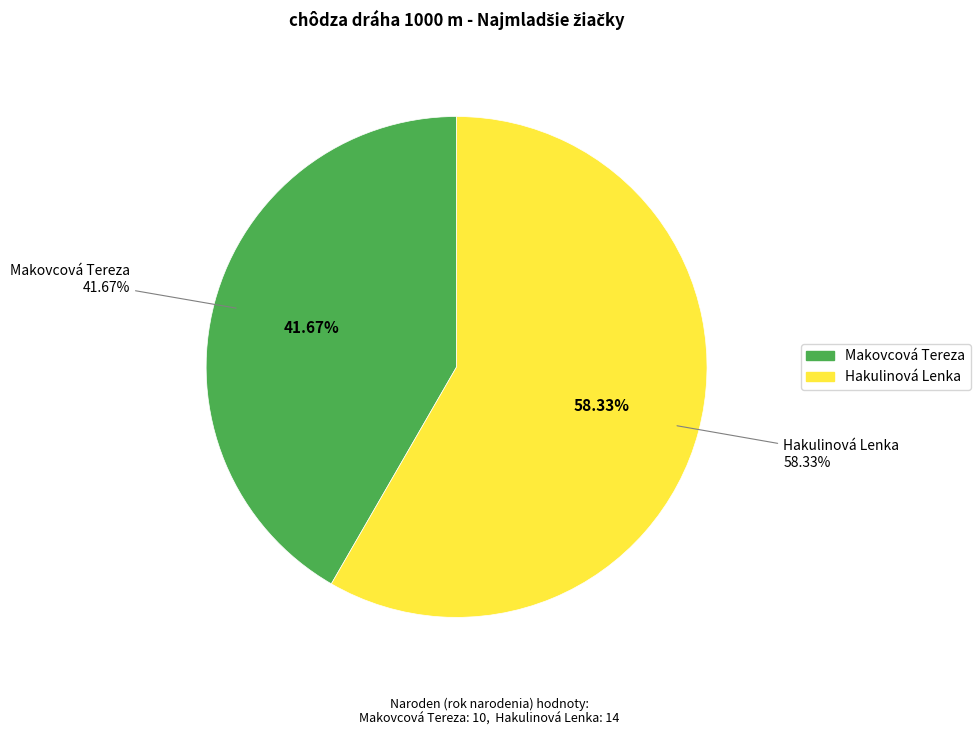

What percentage is the Hakulinová Lenka slice, to the nearest percent?

58%